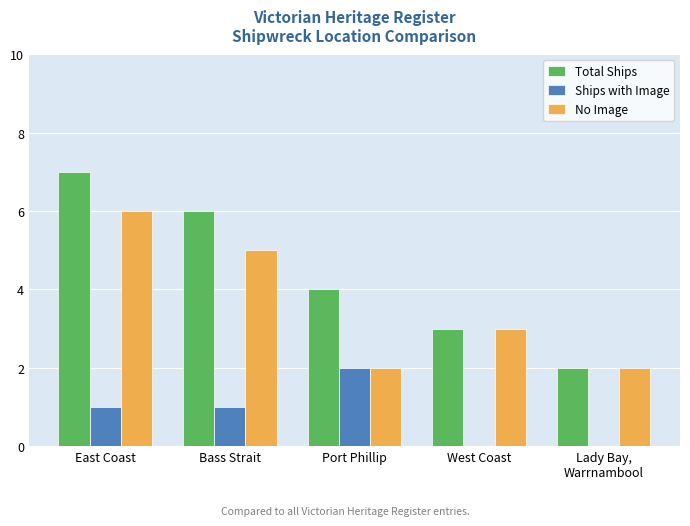

What are all the series names shown in the legend?

Total Ships, Ships with Image, No Image